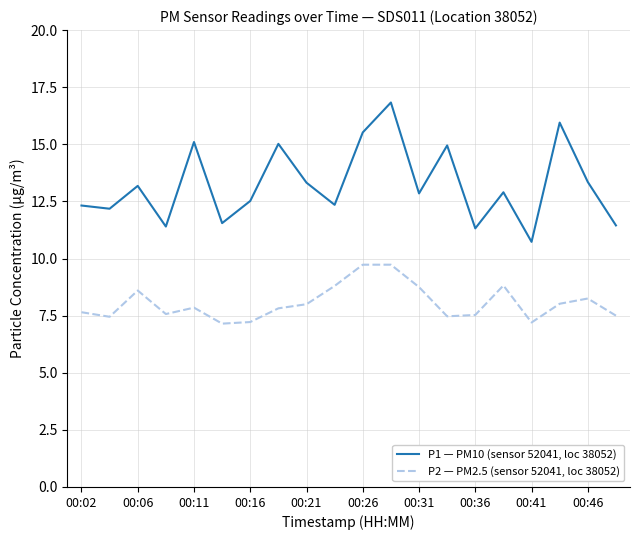

Which series has the widest spread of values?

P1 — PM10 (sensor 52041, loc 38052)